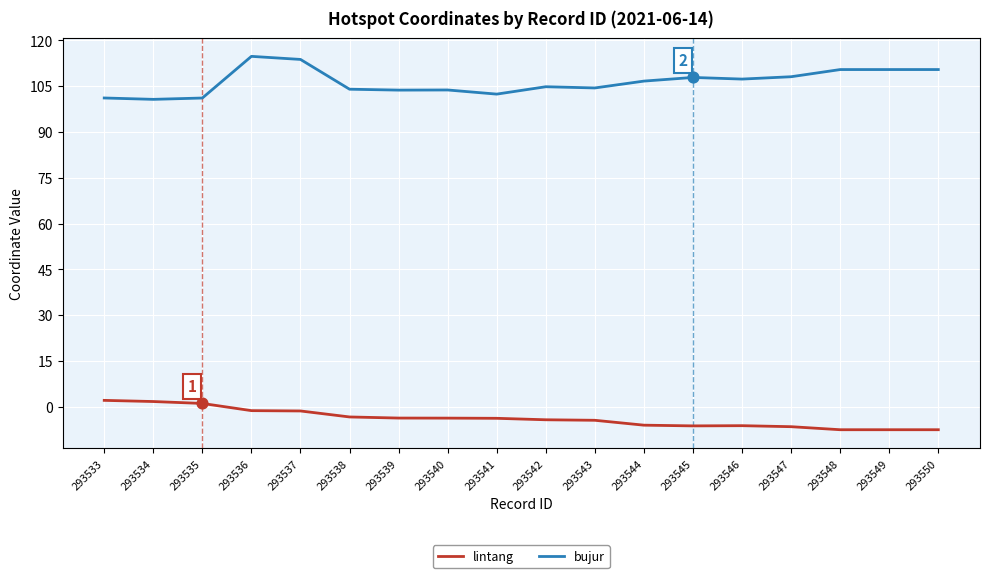

Is the value of bujur at 293539 greater than the value of lintang at 293533?

Yes